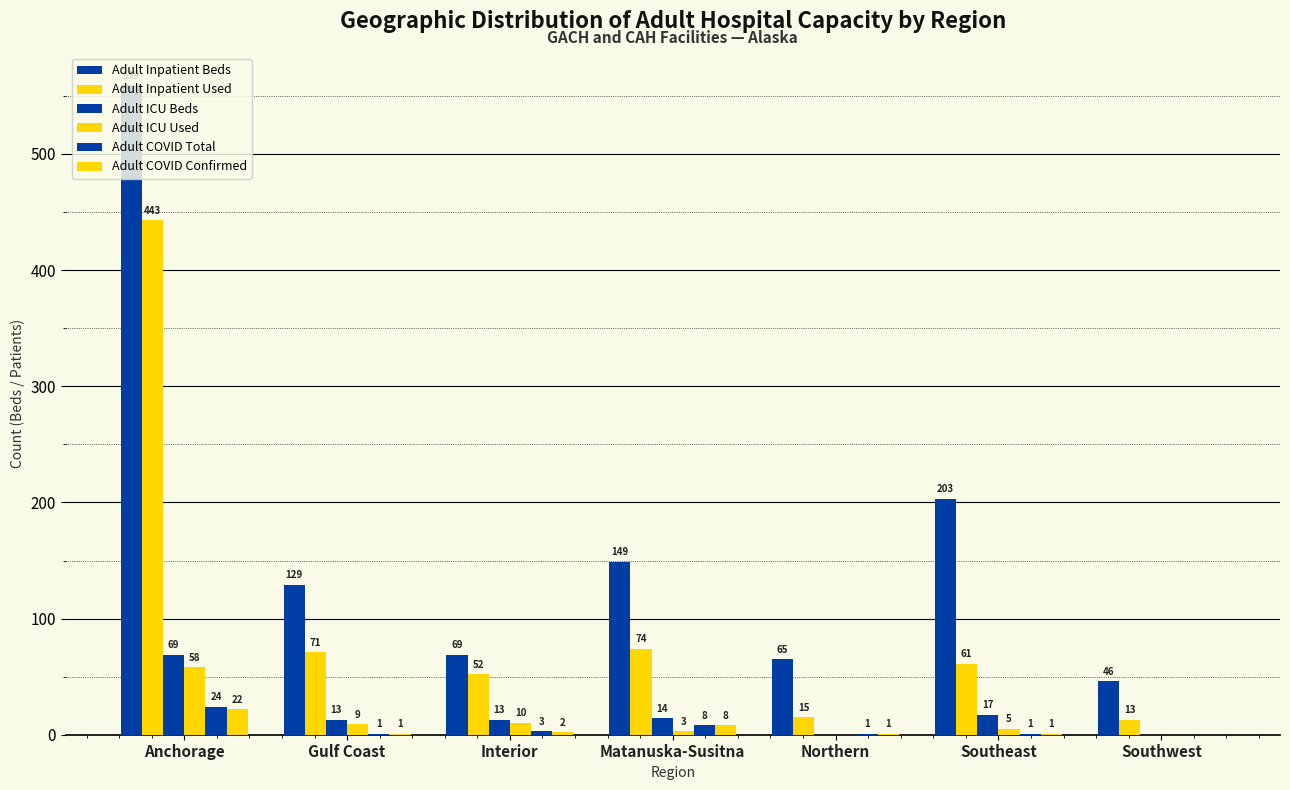

Which category has the lowest value across all series?

Northern